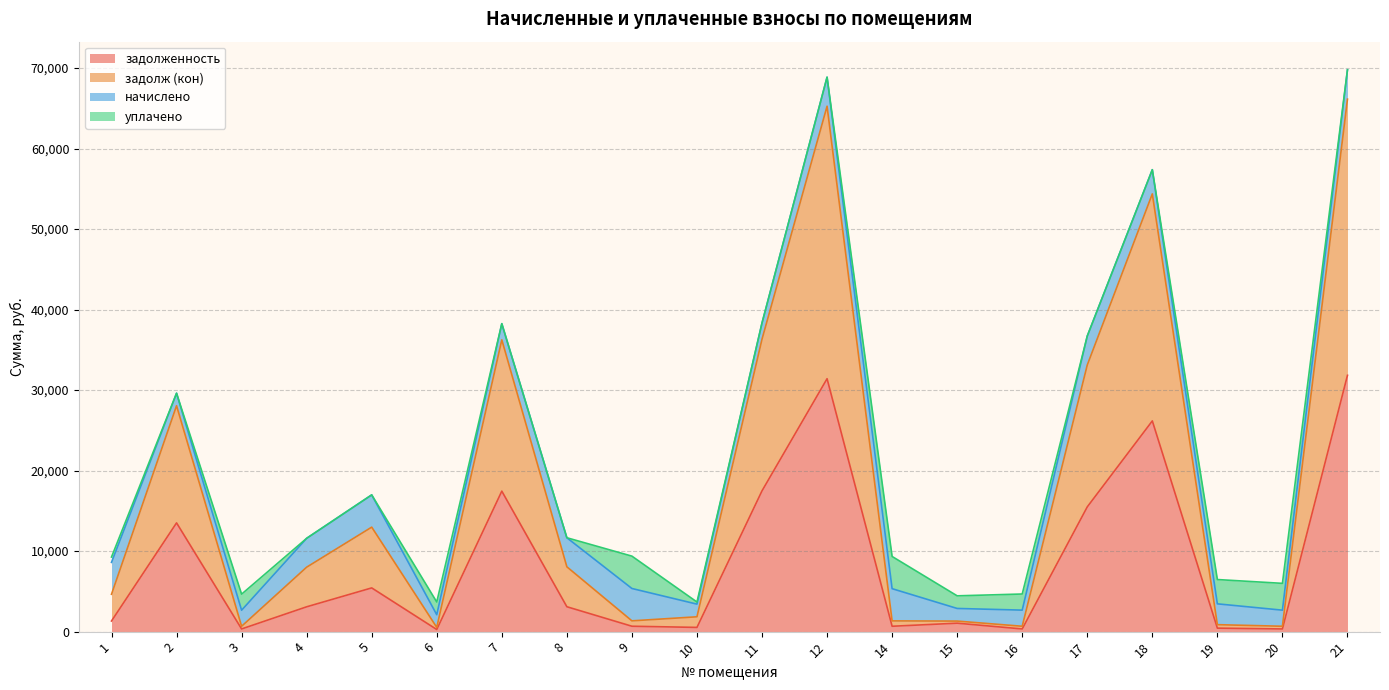

Is it true that задолж (кон) equals 738.7 at 15?

False